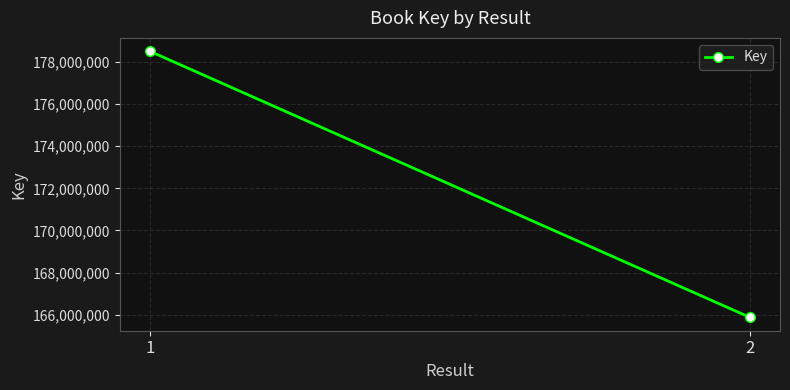

Between 1 and 2, which is larger?

1